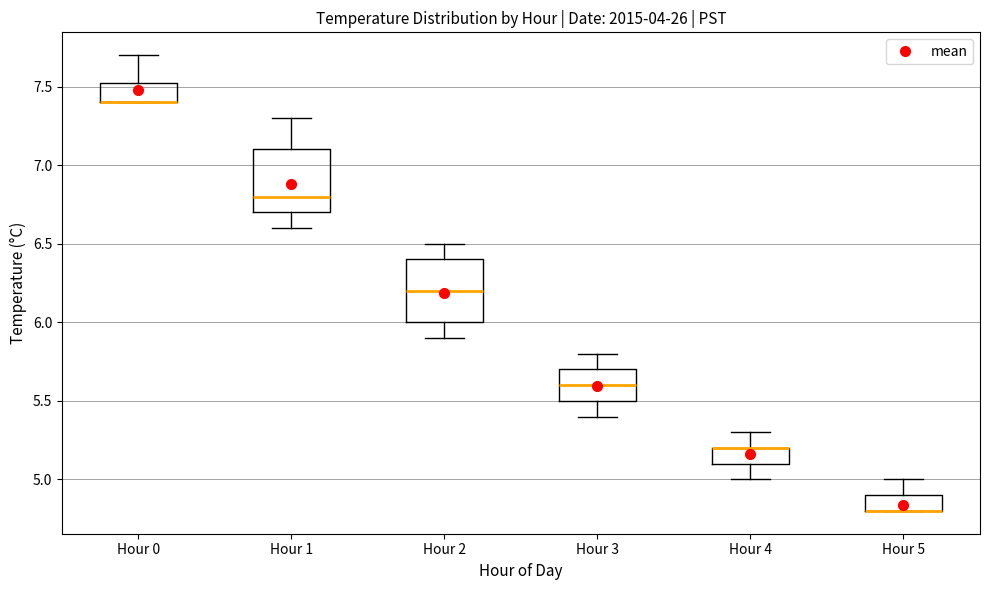

Reading left to right, read every box against the y-axis: the position of its median line, the range the box covers, and the ends of its whiskers. The values are not printed on the chart, so give them approximately, as read against the axis.

Hour 0: median 7.40 (drawn on the box's lower edge), box 7.40 to 7.55, whiskers 7.40 to 7.70
Hour 1: median 6.80, box 6.70 to 7.10, whiskers 6.60 to 7.30
Hour 2: median 6.20, box 6.00 to 6.40, whiskers 5.90 to 6.50
Hour 3: median 5.60, box 5.50 to 5.70, whiskers 5.40 to 5.80
Hour 4: median 5.20 (drawn on the box's upper edge), box 5.10 to 5.20, whiskers 5.00 to 5.30
Hour 5: median 4.80 (drawn on the box's lower edge), box 4.80 to 4.90, whiskers 4.80 to 5.00